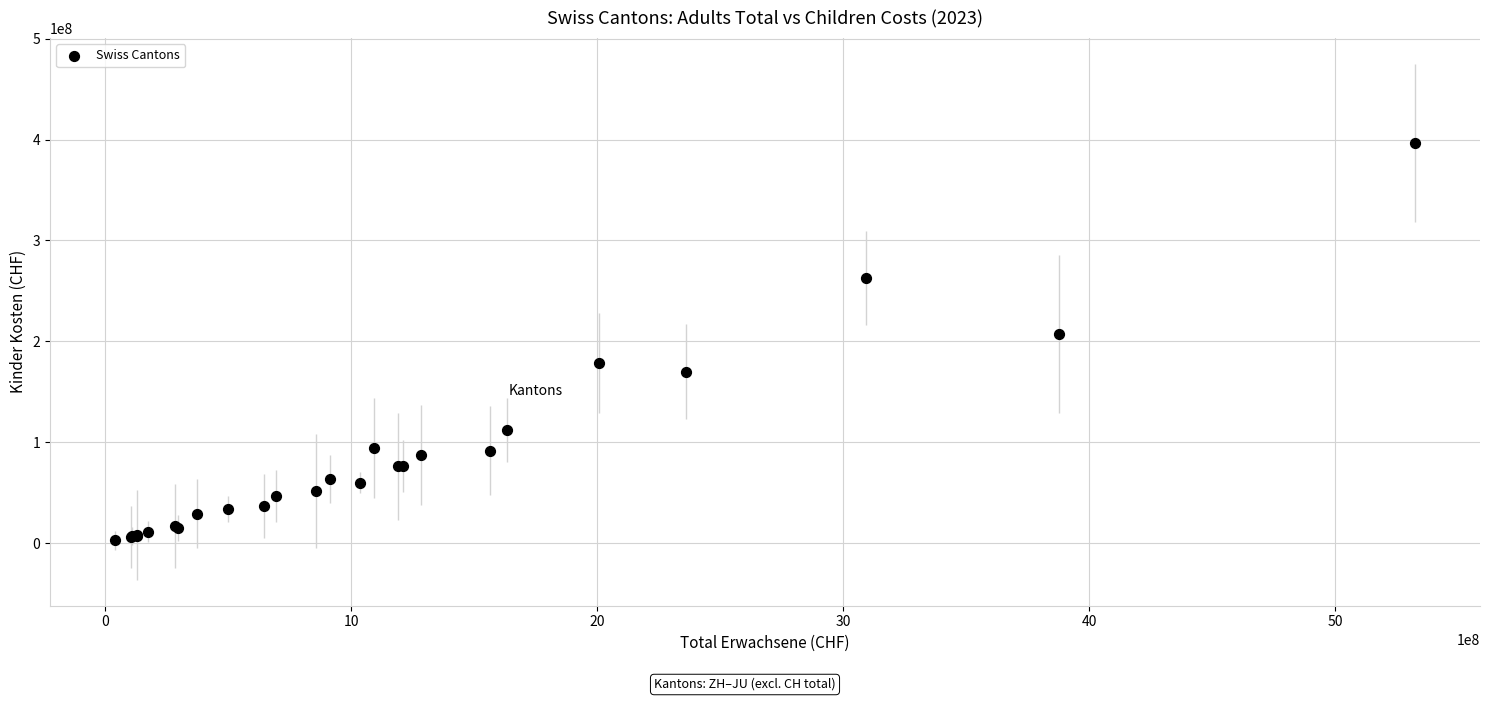

What Y value in the scatter plot is closest to 199743114?

207241773.3